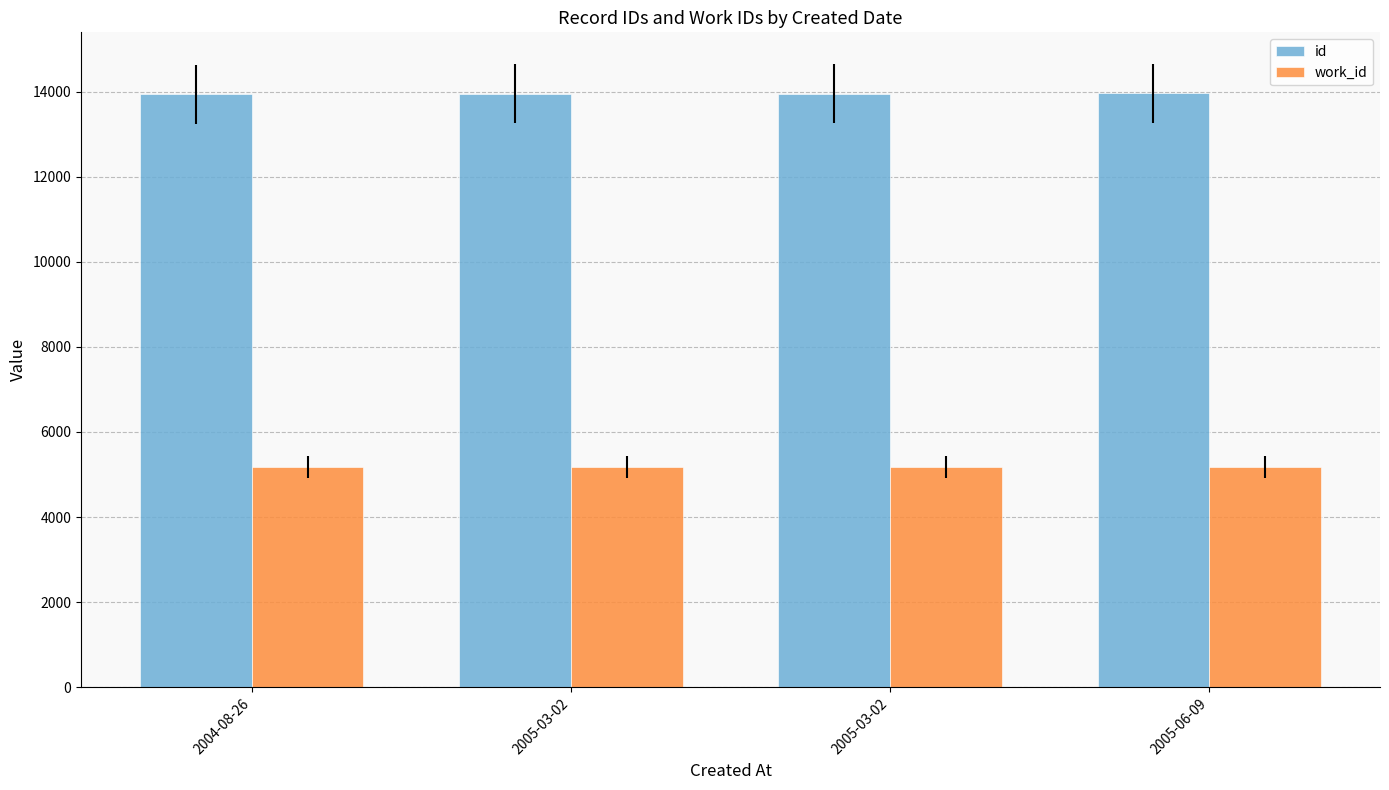

What are all the series names shown in the legend?

id, work_id